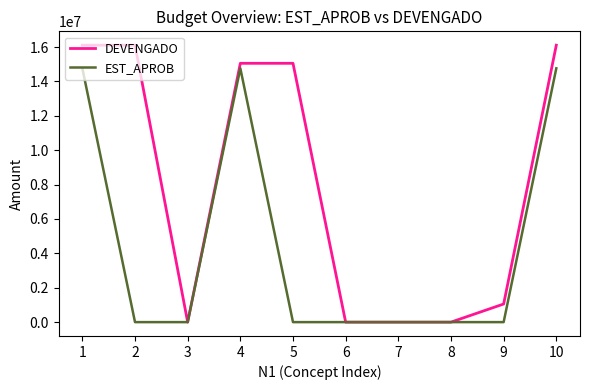

What is the greatest value displayed?

16111982.8